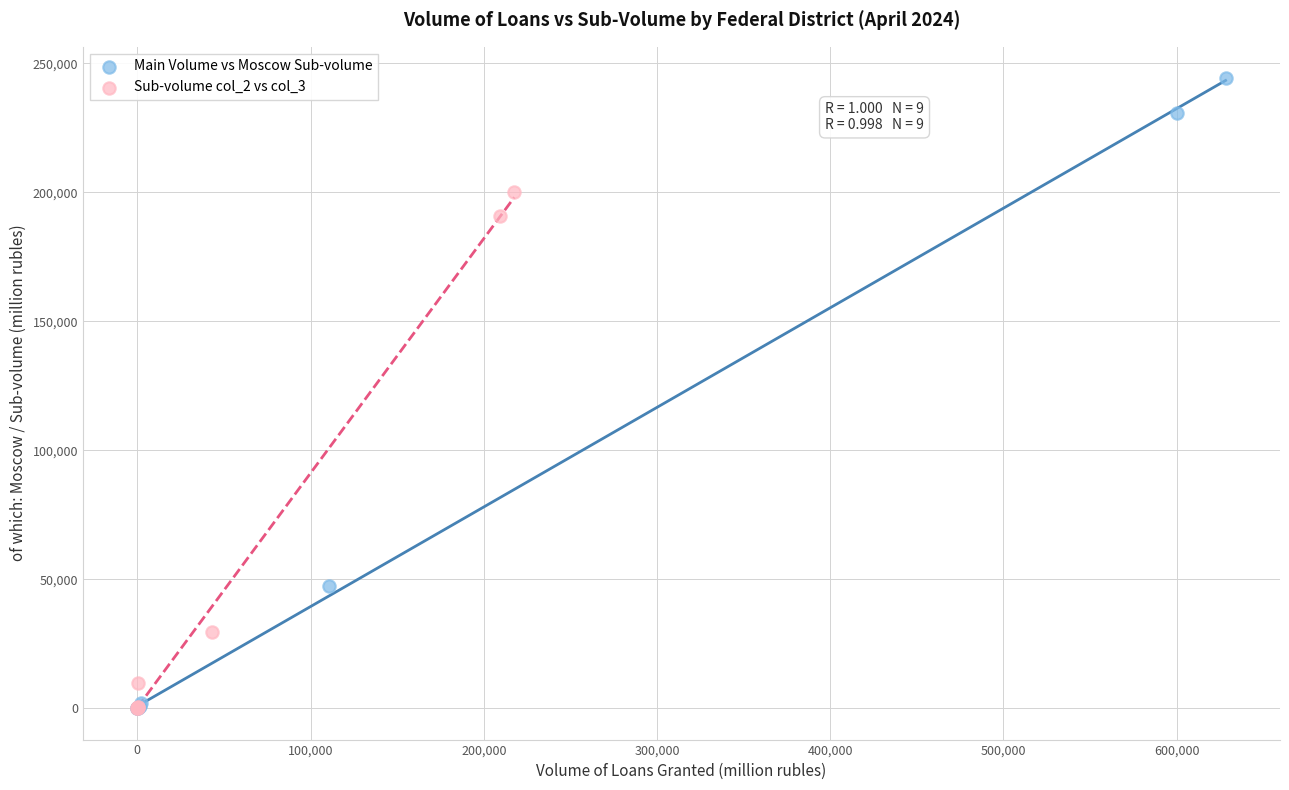

Which series has the largest Y range (max minus min)?

Main Volume vs Moscow Sub-volume